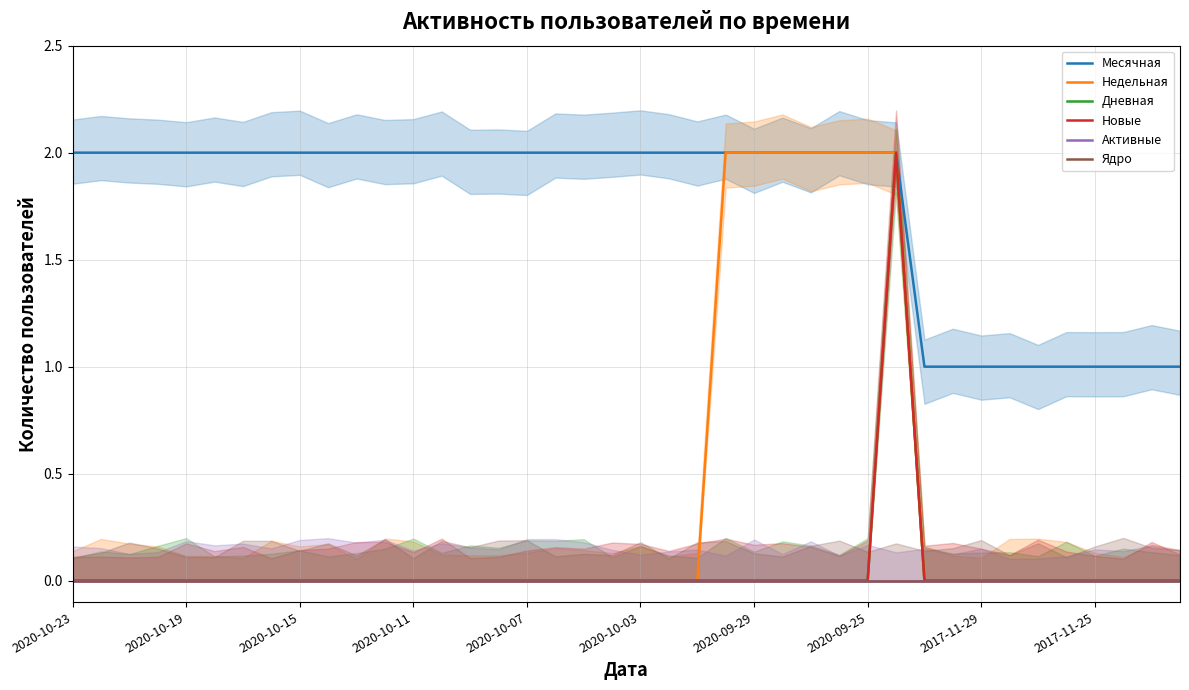

Rank the series by their maximum value, from highest to lowest.

Месячная, Недельная, Дневная, Новые, Активные, Ядро